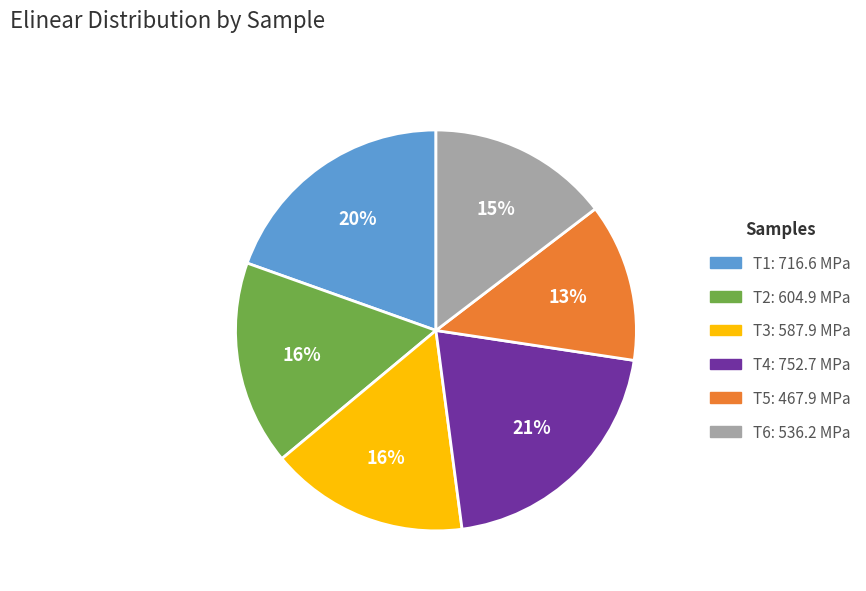

Which slice is the smallest?

T5